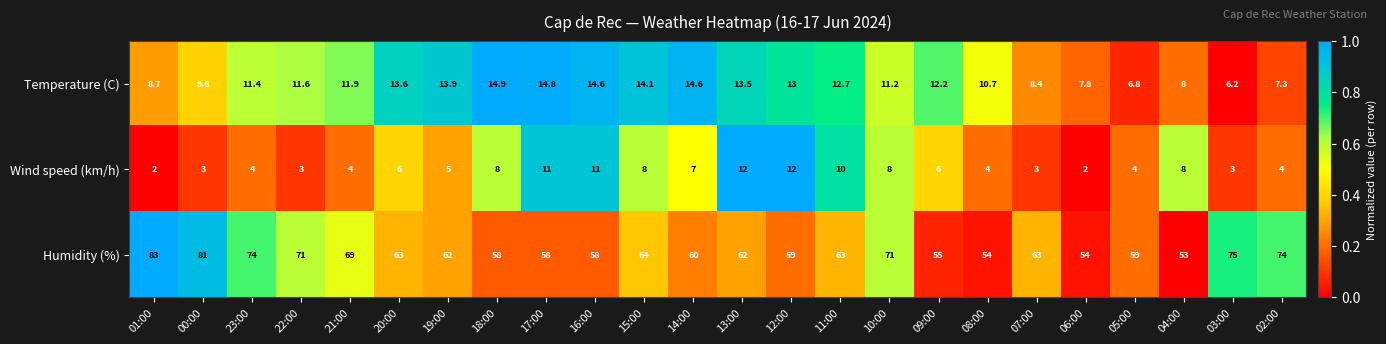

Which series has the widest spread of values?

Humidity (%)